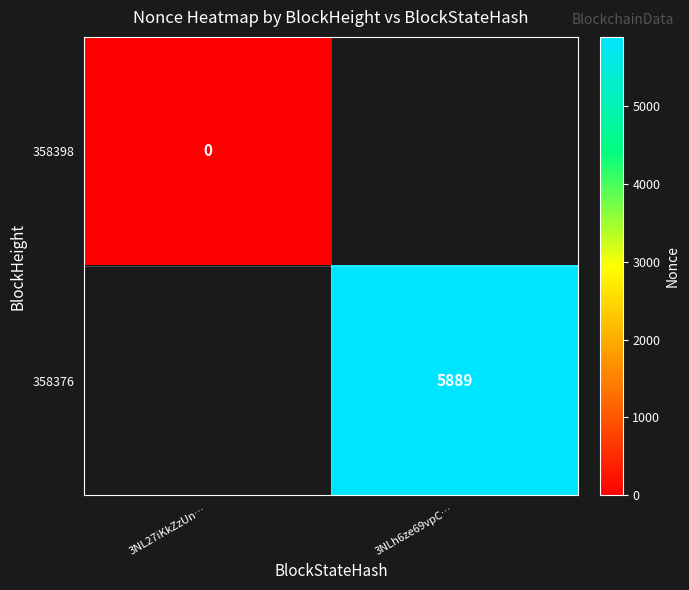

The value of 358376 at 3NLh6ze69vpC… is 5889. True or false?

True